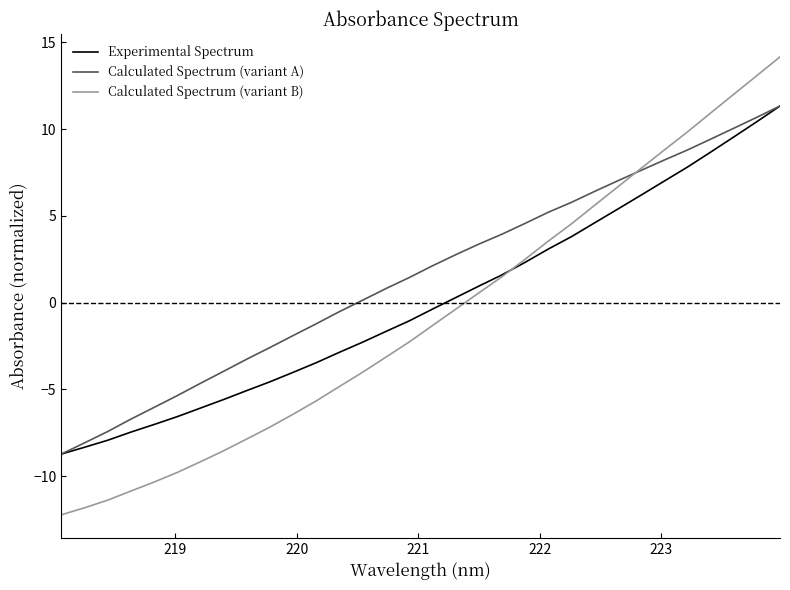

Which series has the largest total across all categories?

Calculated Spectrum (variant A)